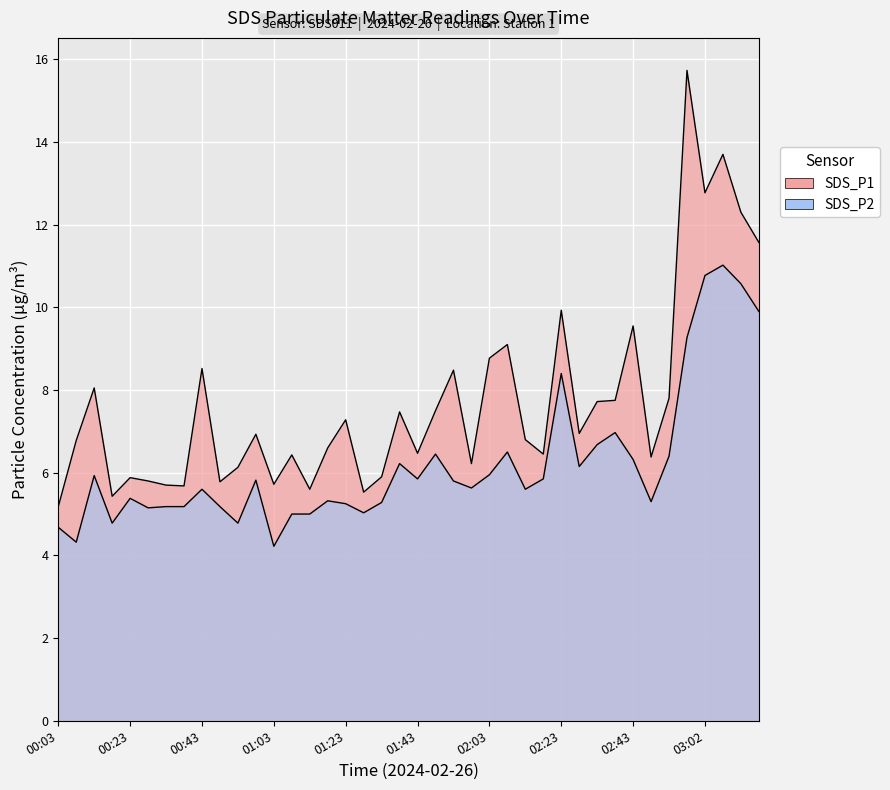

At how many categories does at least one series exceed 4?

40